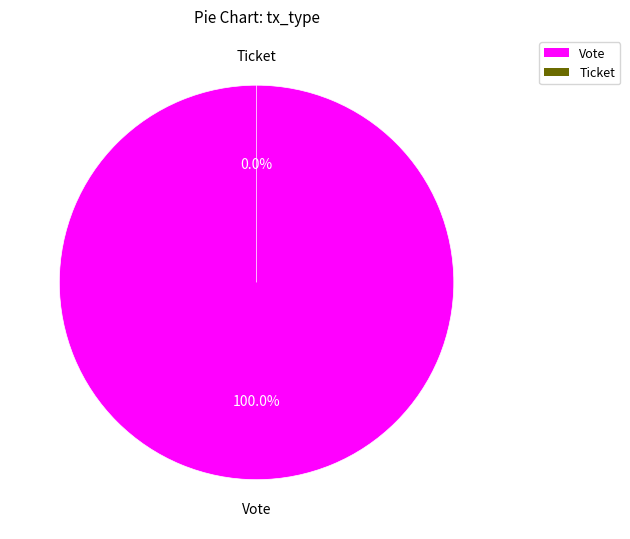

Which category has the biggest portion of the pie?

Vote